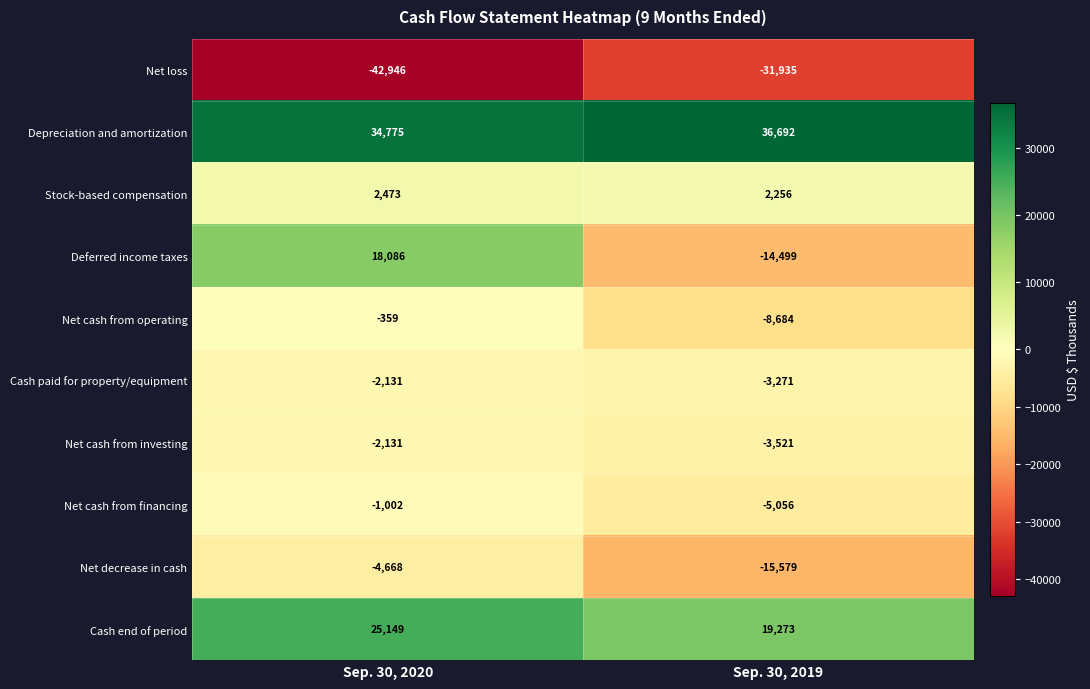

What value does the Net cash from financing series have at Sep. 30, 2020, to the nearest 10?

-1000